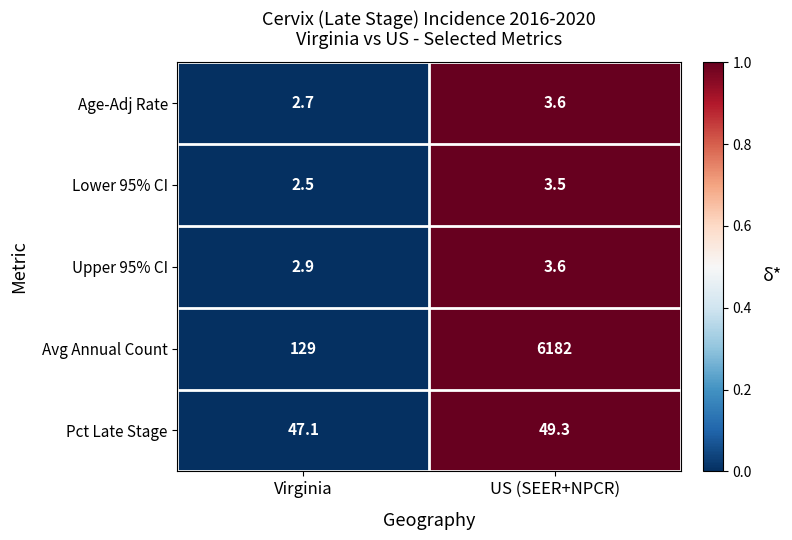

Reading right to left, extract all data points from this chart.

Age-Adj Rate: US (SEER+NPCR)=3.6	Virginia=2.7
Lower 95% CI: US (SEER+NPCR)=3.5	Virginia=2.5
Upper 95% CI: US (SEER+NPCR)=3.6	Virginia=2.9
Avg Annual Count: US (SEER+NPCR)=6182.0	Virginia=129.0
Pct Late Stage: US (SEER+NPCR)=49.3	Virginia=47.1